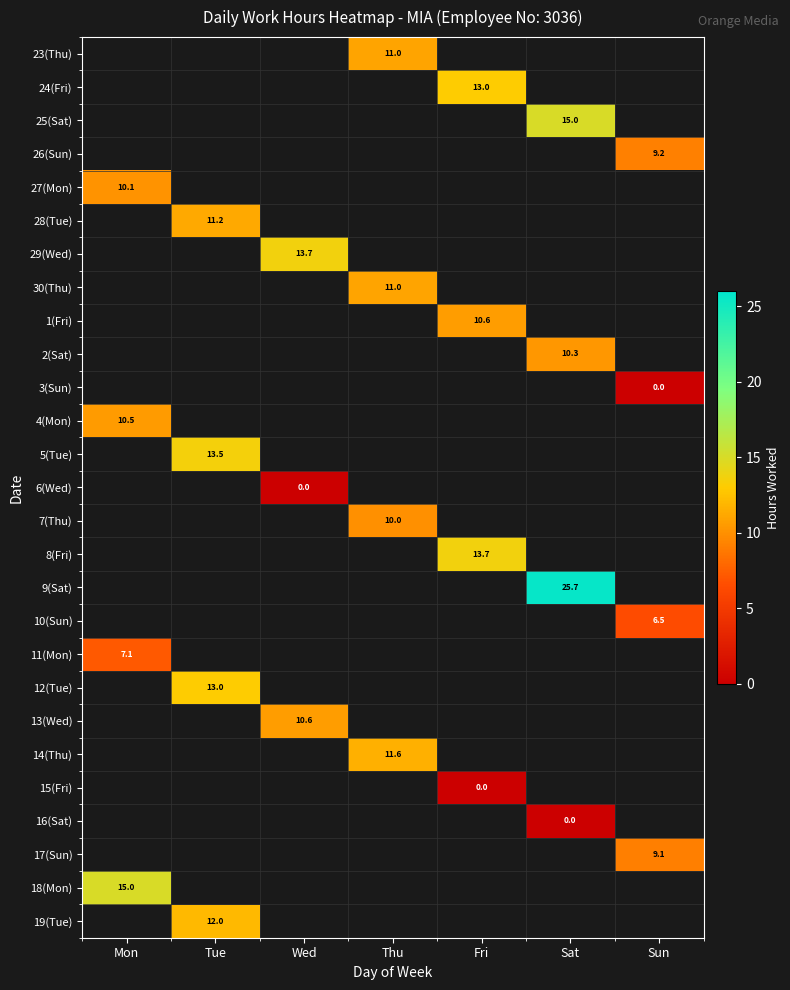

Which label corresponds to the largest value in the chart?

Sat